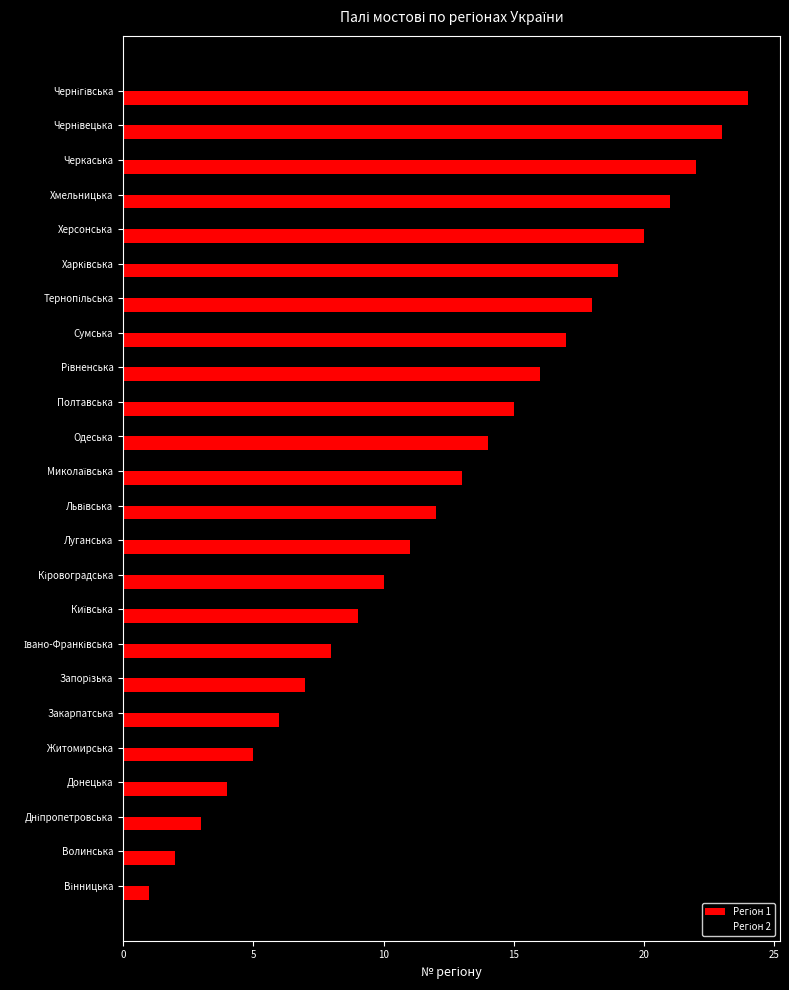

What is the greatest value displayed?

24